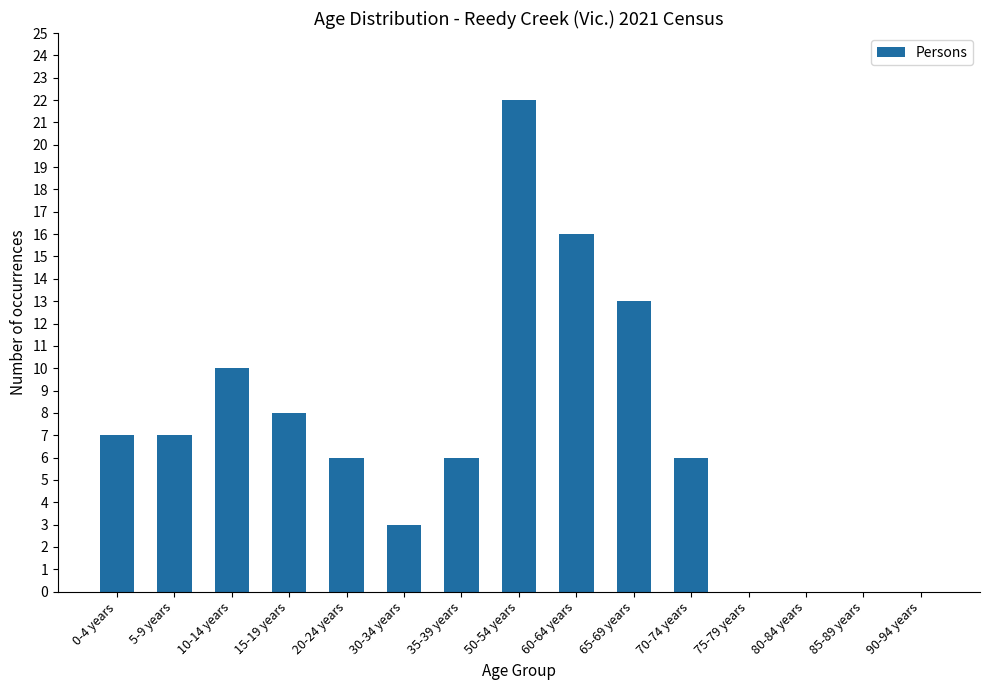

Which has a higher value, 50-54 years or 30-34 years?

50-54 years